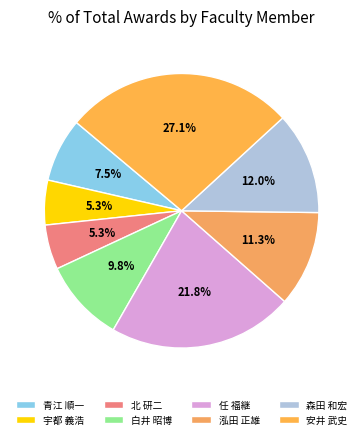

Count the number of slices in the pie.

8